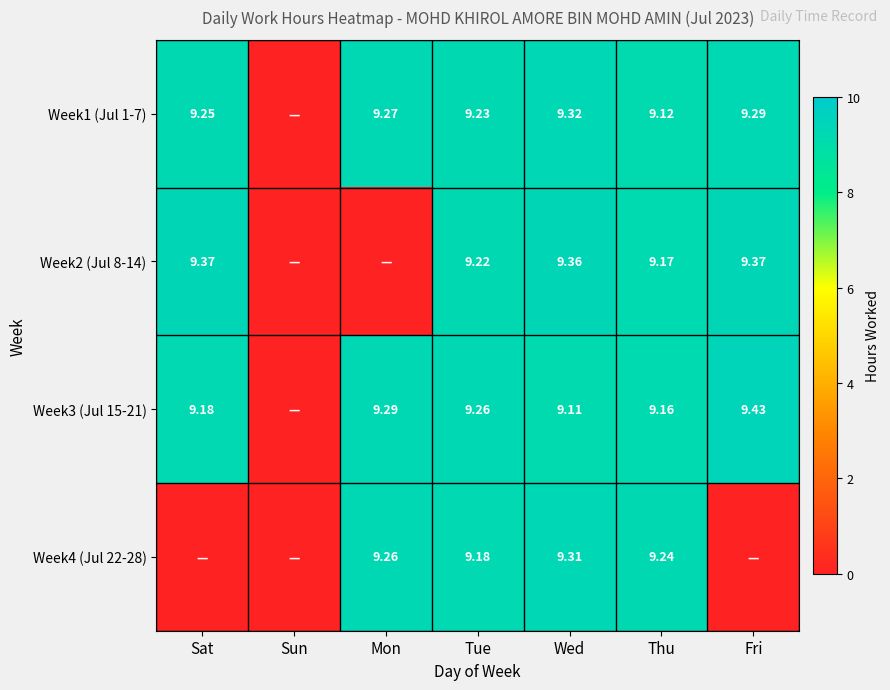

Is the value of Week3 (Jul 15-21) at Tue greater than the value of Week4 (Jul 22-28) at Wed?

No